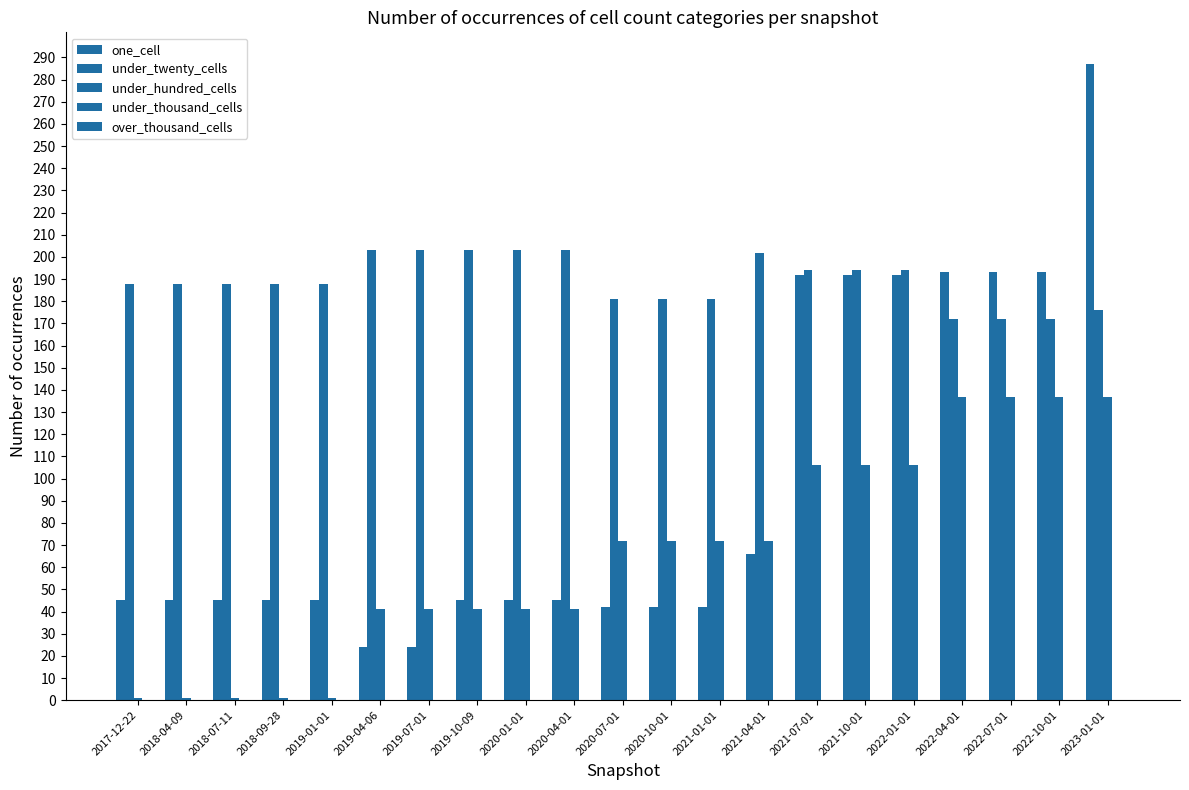

Between 2020-10-01 and 2022-04-01, which is larger?

2022-04-01